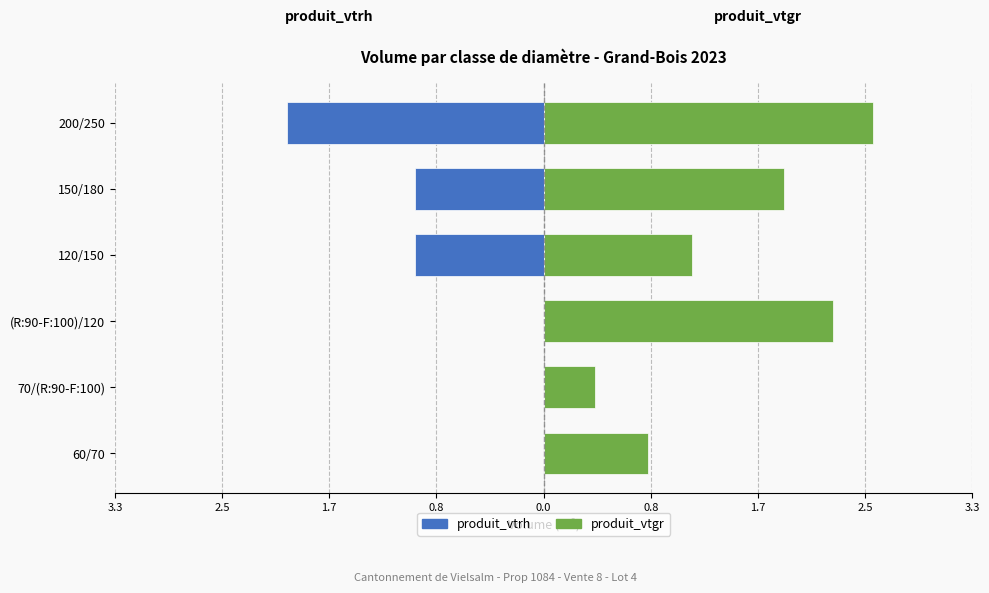

Reading left to right, transcribe all the data shown in this chart.

produit_vtrh: 0.0	0.0	0.0	-1.0	-1.0	-2.0
produit_vtgr: 0.8	0.4	2.2	1.2	1.9	2.6